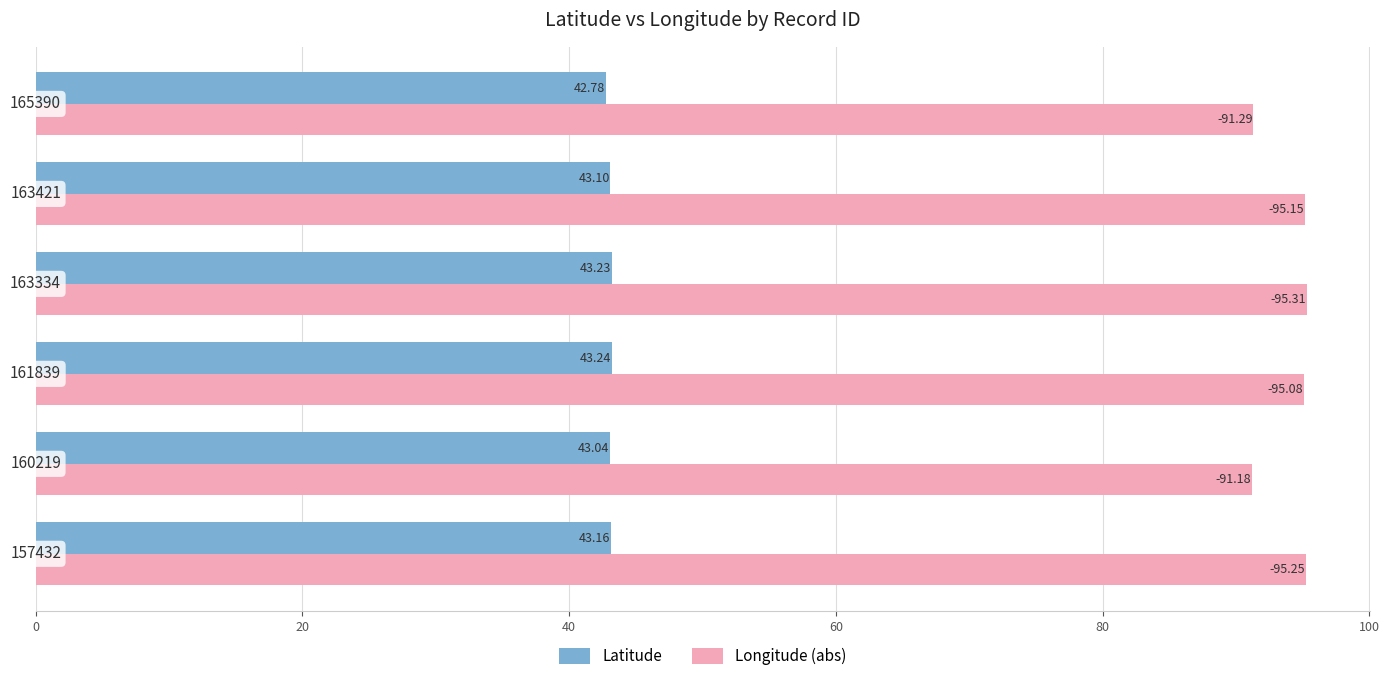

What are all the series names shown in the legend?

Latitude, Longitude (abs)